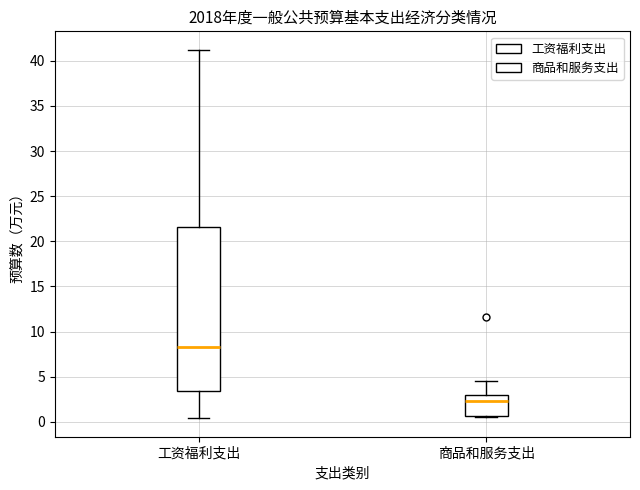

Reading left to right, transcribe this box plot: for each box, give where its median line is, the range the box spans, and where its two whiskers end, as read against the y-axis. The values are not printed on the chart, so give them approximately, as read against the axis.

工资福利支出: median 8.5, box 3.5 to 21.5, whiskers 0.5 to 41.0
商品和服务支出: median 2.5, box 0.5 to 3.0, whiskers 0.5 to 4.5